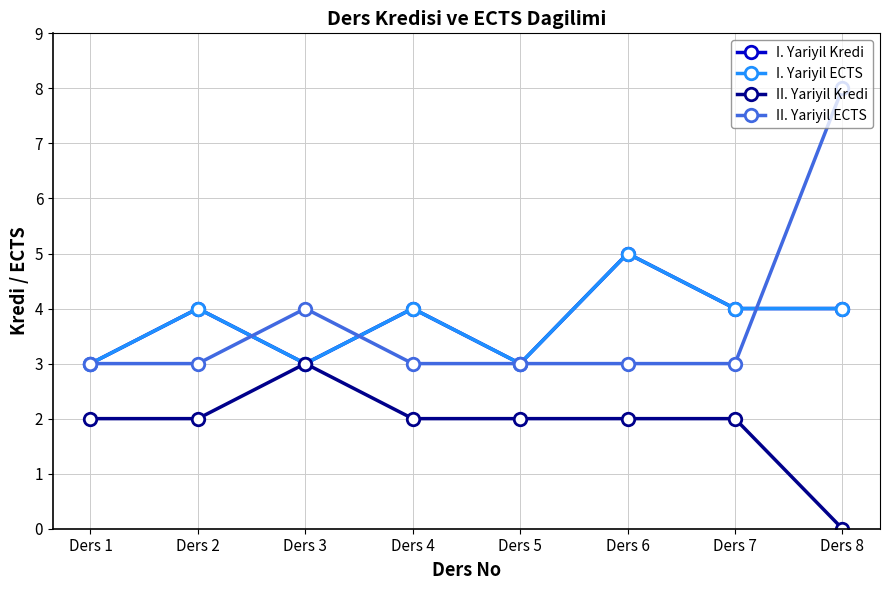

Does the chart have visible grid lines?

Yes